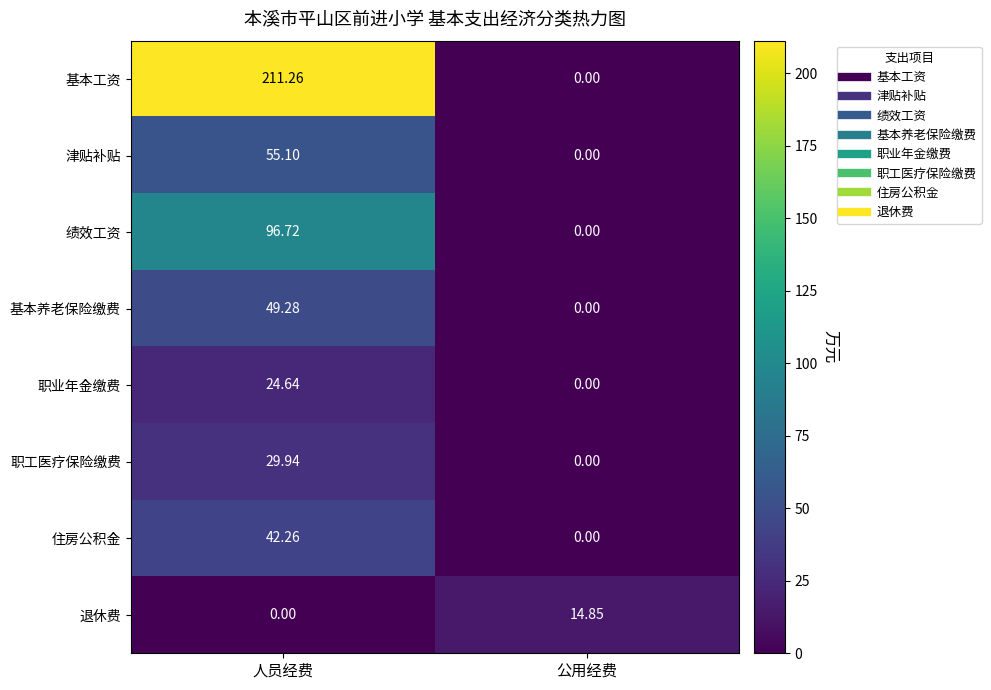

Which label corresponds to the largest value in the chart?

人员经费